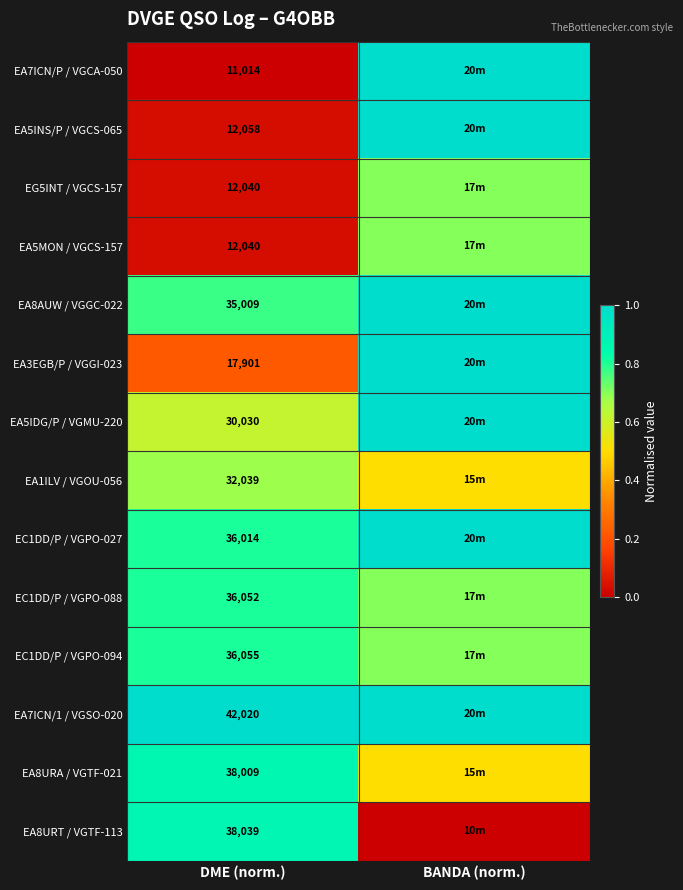

What is the total value across all series at DME (norm.)?

388320.0